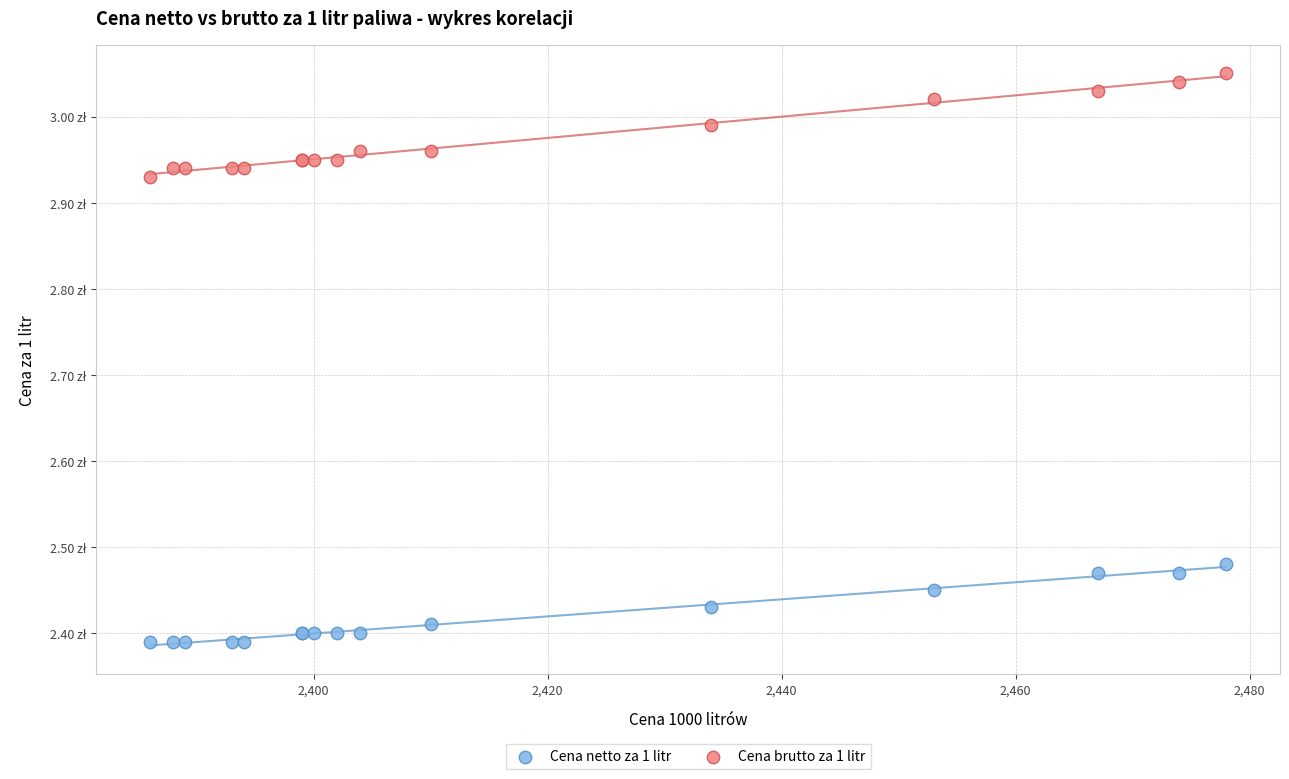

Which series contains the lowest Y value?

Cena netto za 1 litr